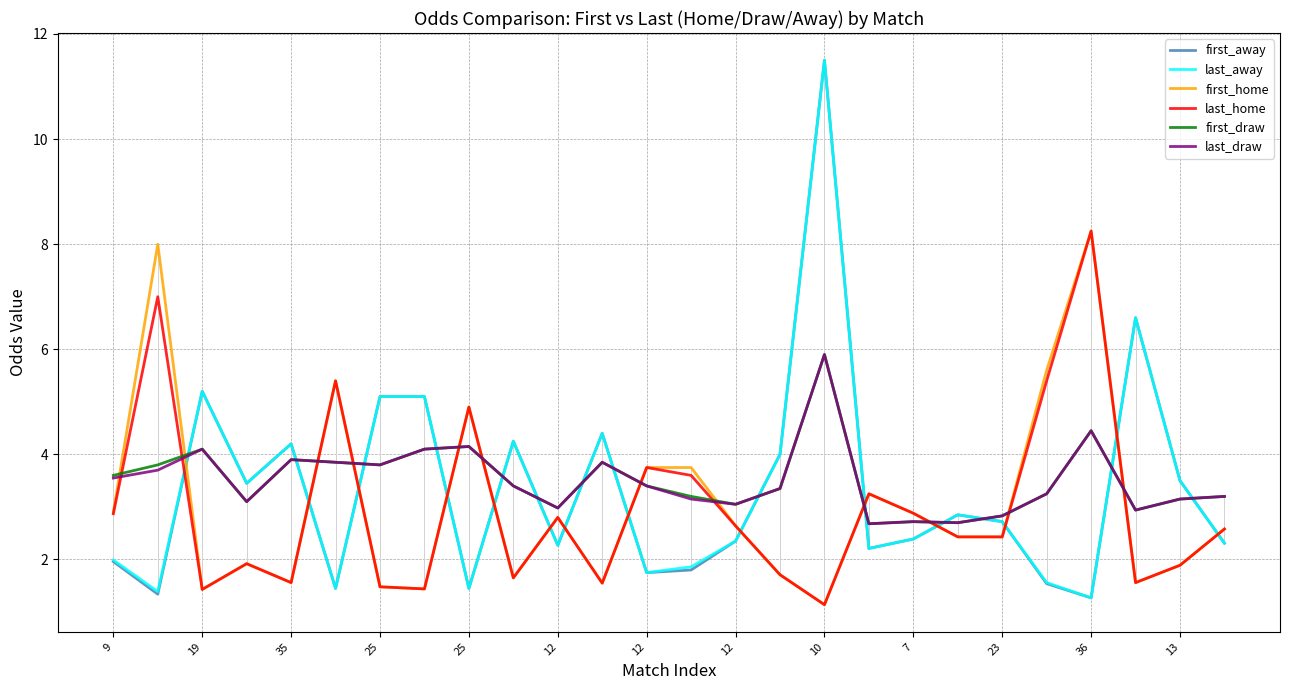

What is the lowest value of the first_home series?

1.1